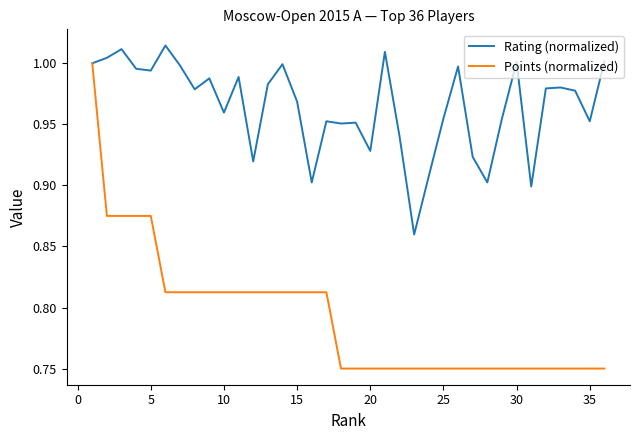

Which series has the largest total across all categories?

Rating (normalized)